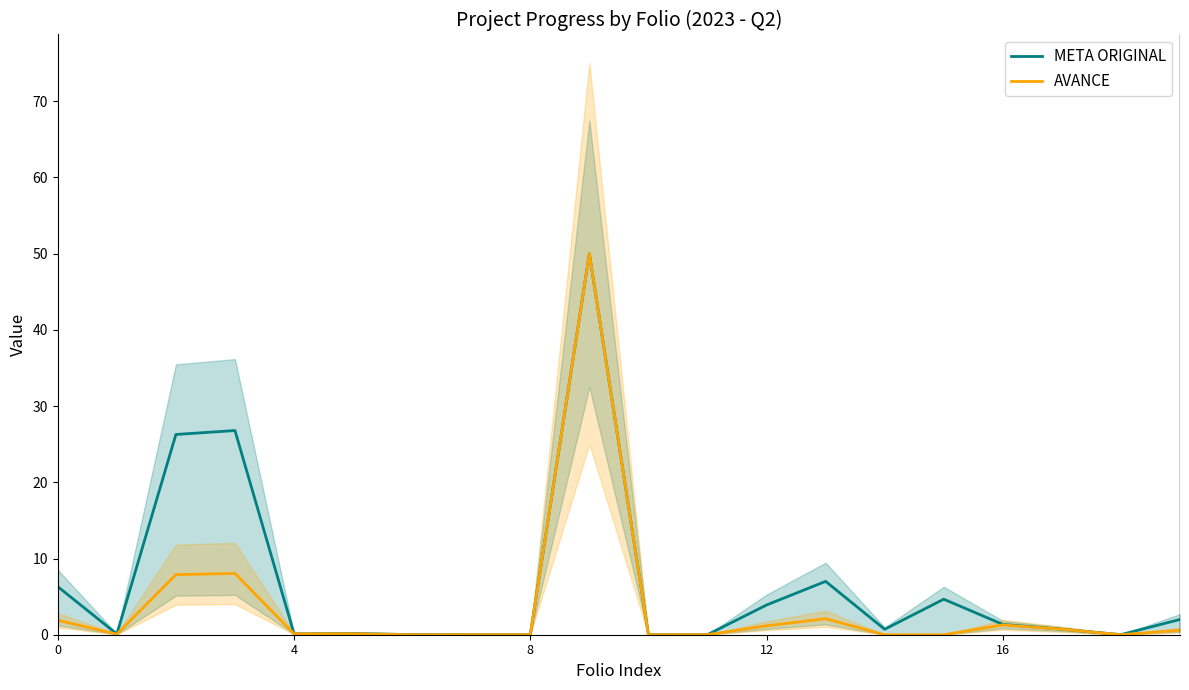

Which series has the largest total across all categories?

META ORIGINAL